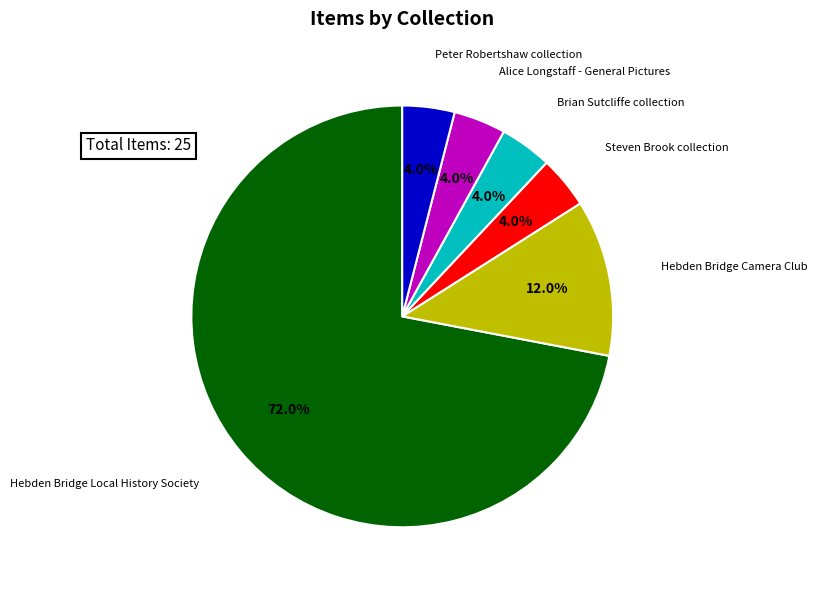

Which category has the biggest portion of the pie?

Hebden Bridge Local History Society